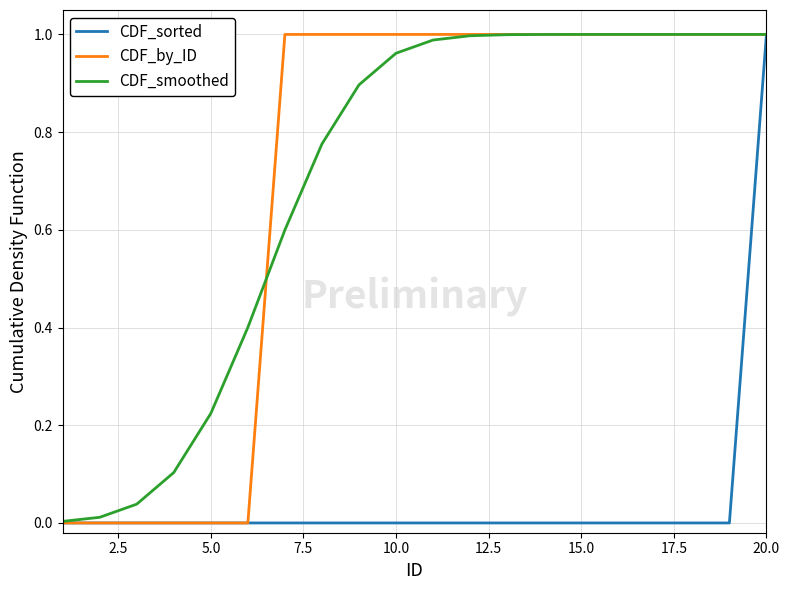

Which category has the highest value in the CDF_sorted series?

20.0